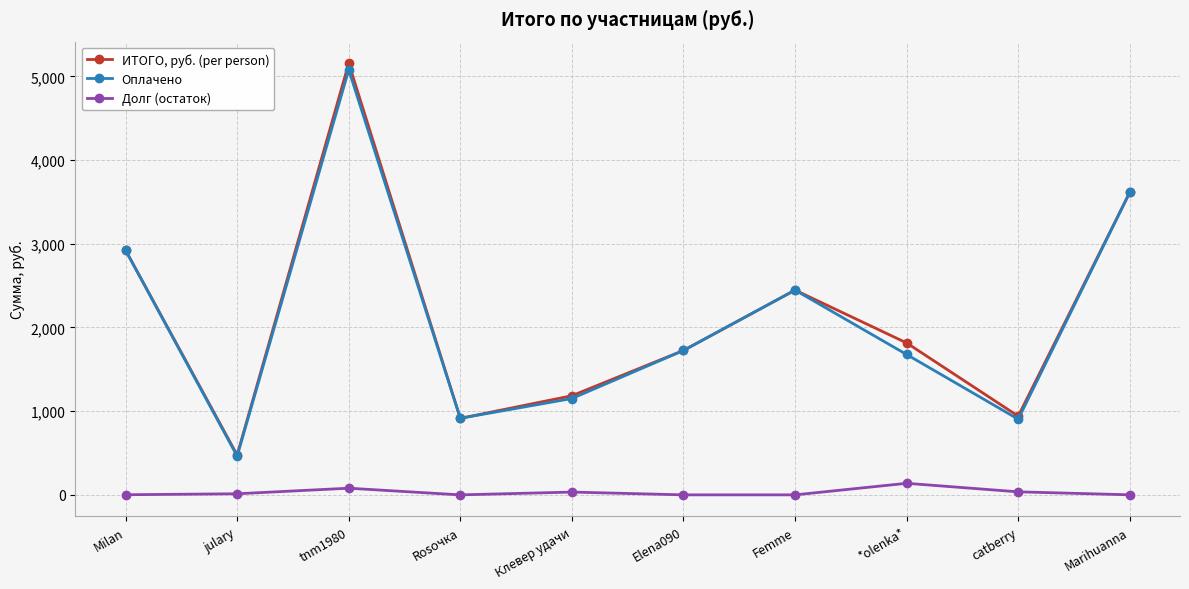

What is the label of the 3rd point from the left?

tnm1980